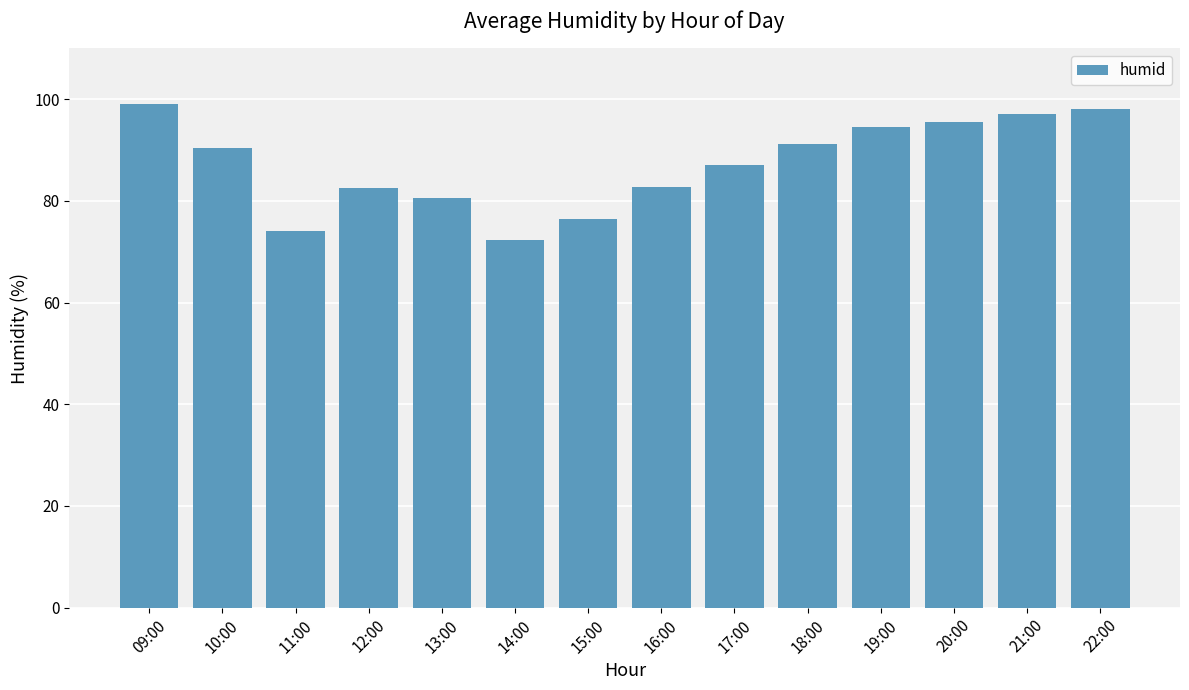

What is the sum of all values?

1221.4